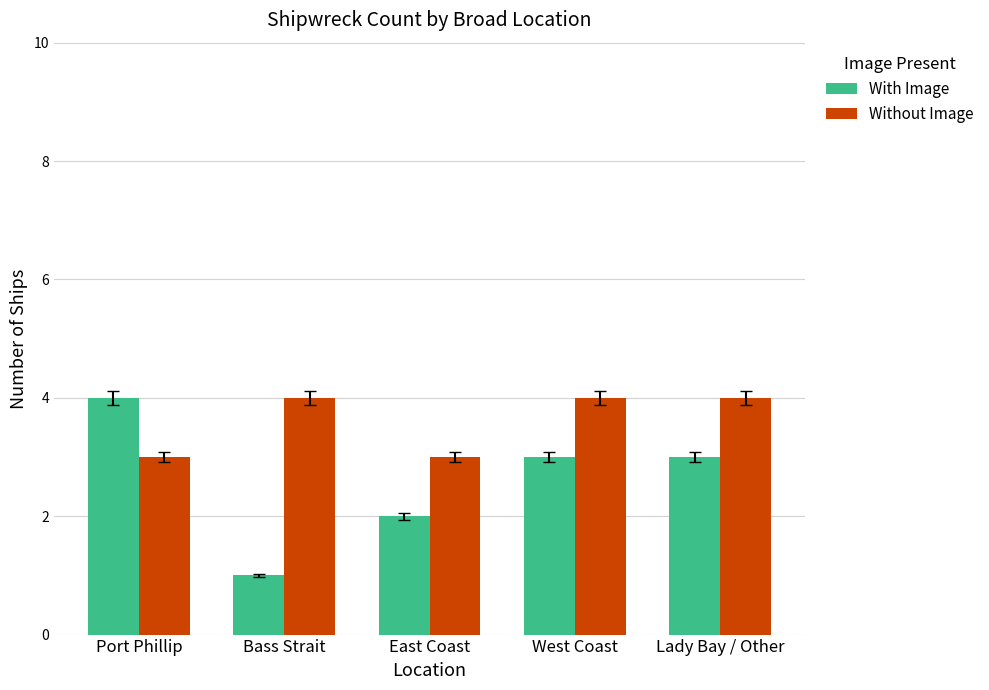

Reading right to left, transcribe all the data shown in this chart.

With Image: 3	3	2	1	4
Without Image: 4	4	3	4	3